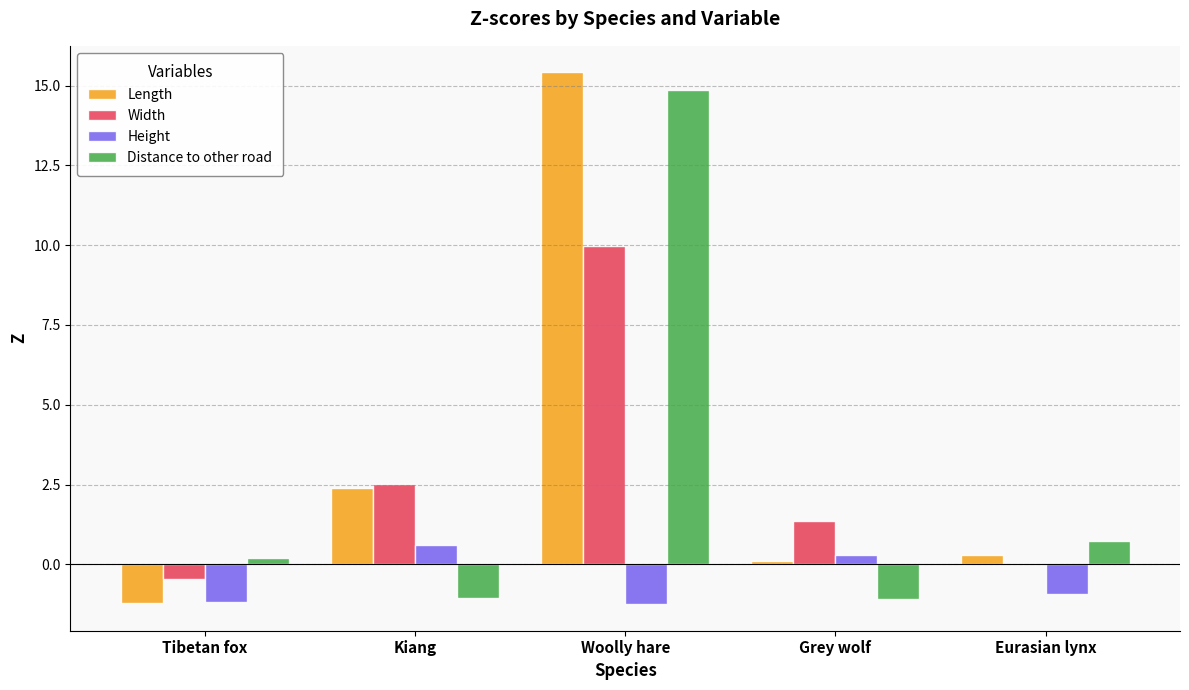

What is the highest value of the Height series?

0.6